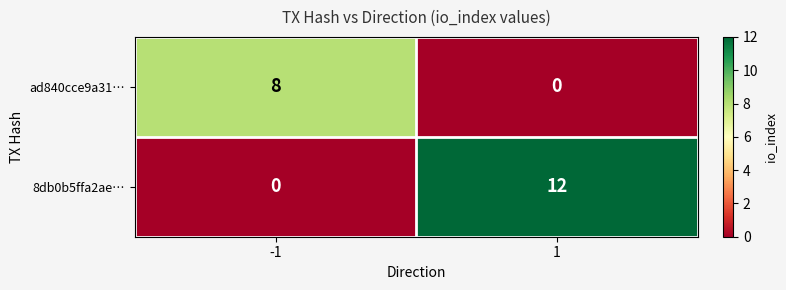

Reading right to left, what are all the values shown in this chart?

ad840cce9a31…: 1=0	-1=8
8db0b5ffa2ae…: 1=12	-1=0